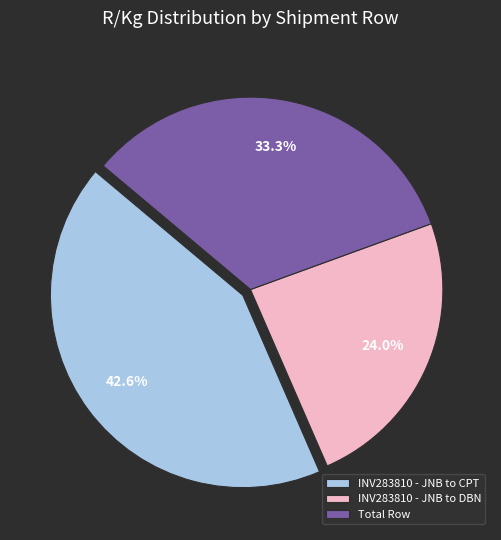

What is the largest slice in the pie chart?

INV283810 - JNB to CPT